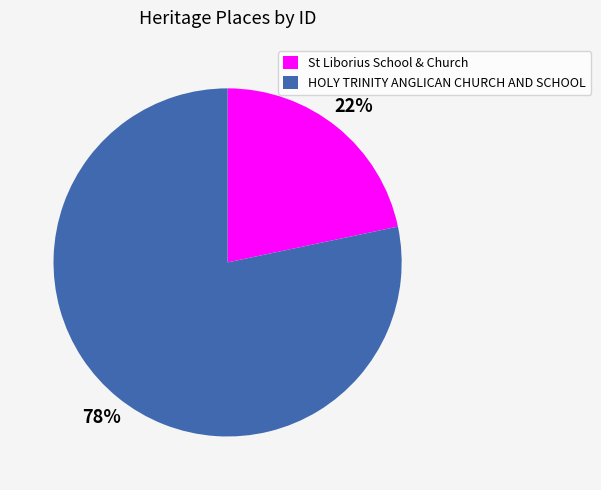

To the nearest percent, what is the average slice percentage?

50%